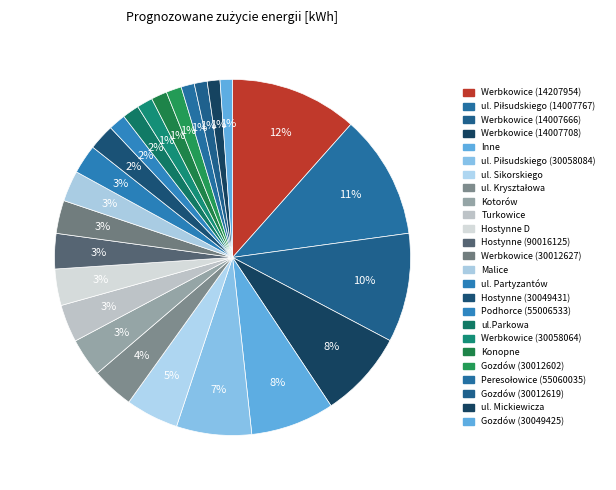

Count the number of slices in the pie.

25